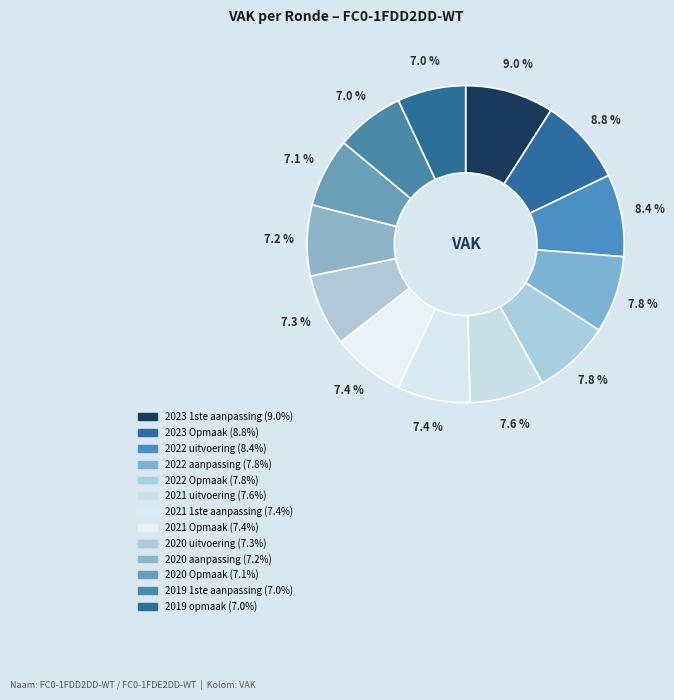

What percentage is the 2019 1ste aanpassing slice, to the nearest percent?

7%